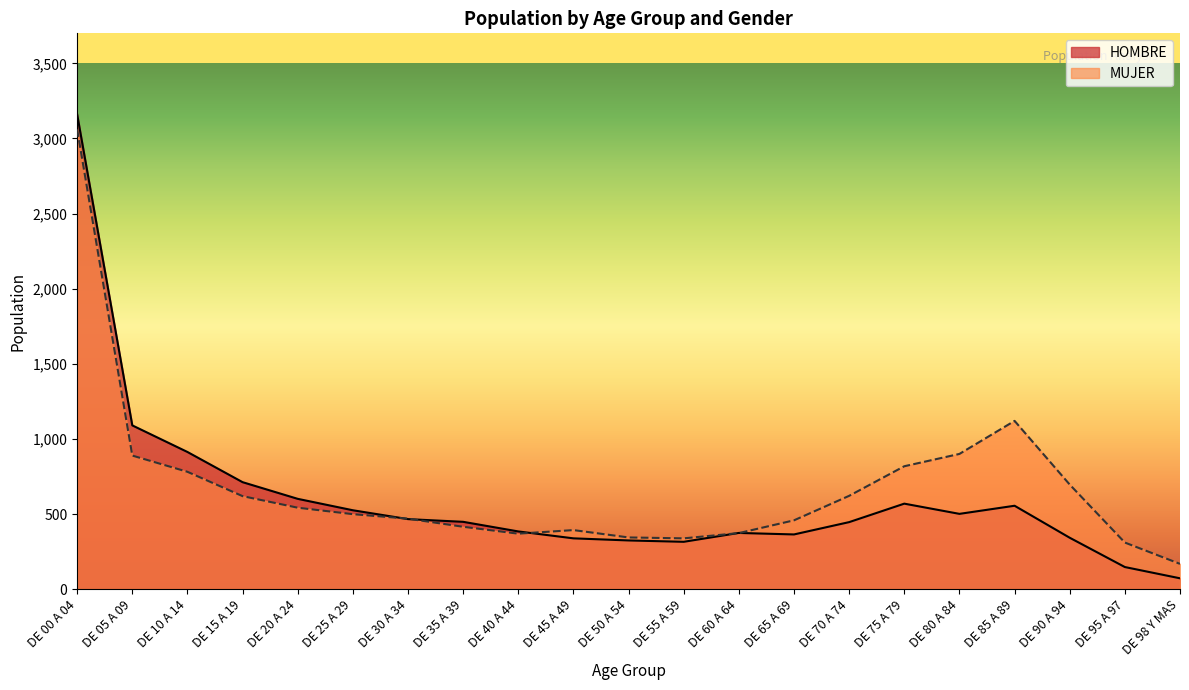

Rank the series at DE 10 A 14 from highest to lowest value.

HOMBRE, MUJER